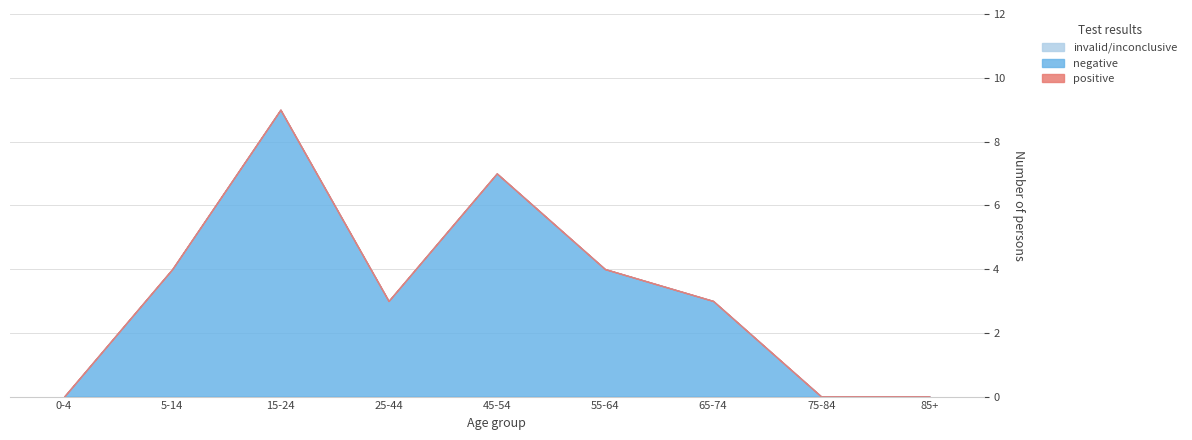

What are all the series names shown in the legend?

invalid/inconclusive, negative, positive